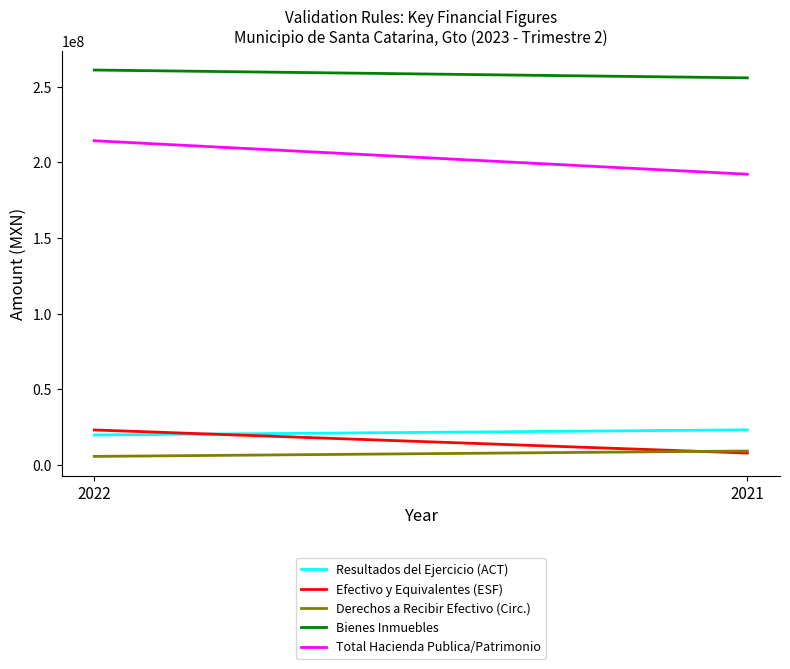

Which label corresponds to the smallest value in the chart?

2022